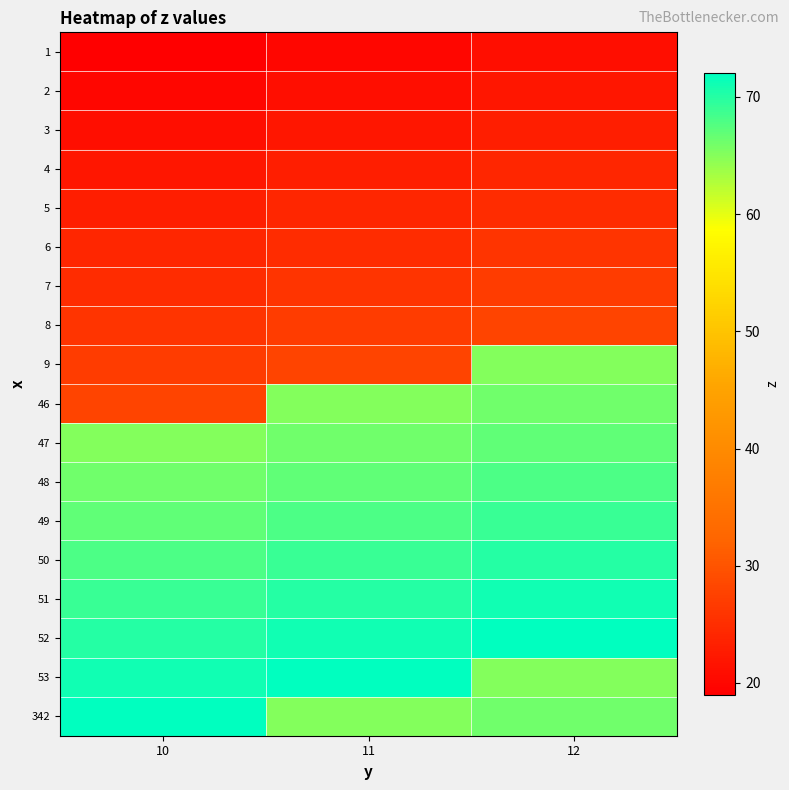

Reading left to right, list all the values displayed in this chart.

1: 10=19	11=20	12=21
2: 10=20	11=21	12=22
3: 10=21	11=22	12=23
4: 10=22	11=23	12=24
5: 10=23	11=24	12=25
6: 10=24	11=25	12=26
7: 10=25	11=26	12=27
8: 10=26	11=27	12=28
9: 10=27	11=28	12=65
46: 10=28	11=65	12=66
47: 10=65	11=66	12=67
48: 10=66	11=67	12=68
49: 10=67	11=68	12=69
50: 10=68	11=69	12=70
51: 10=69	11=70	12=71
52: 10=70	11=71	12=72
53: 10=71	11=72	12=65
342: 10=72	11=65	12=66